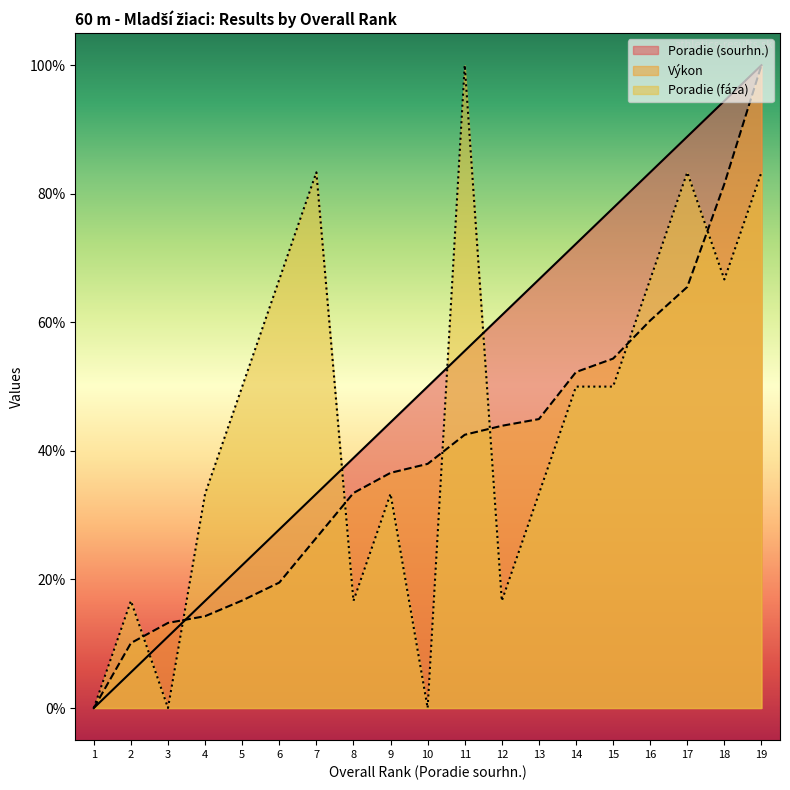

What is the spread (max minus min) of values at 19?

16.7